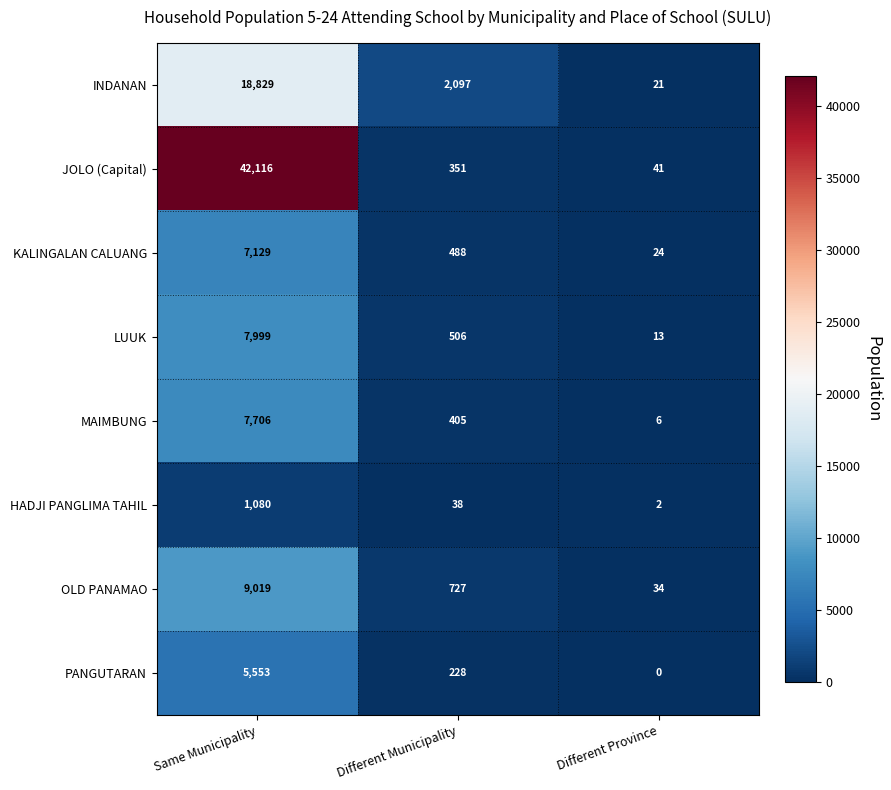

Reading right to left, transcribe all the data shown in this chart.

INDANAN: 21	2097	18829
JOLO (Capital): 41	351	42116
KALINGALAN CALUANG: 24	488	7129
LUUK: 13	506	7999
MAIMBUNG: 6	405	7706
HADJI PANGLIMA TAHIL: 2	38	1080
OLD PANAMAO: 34	727	9019
PANGUTARAN: 0	228	5553